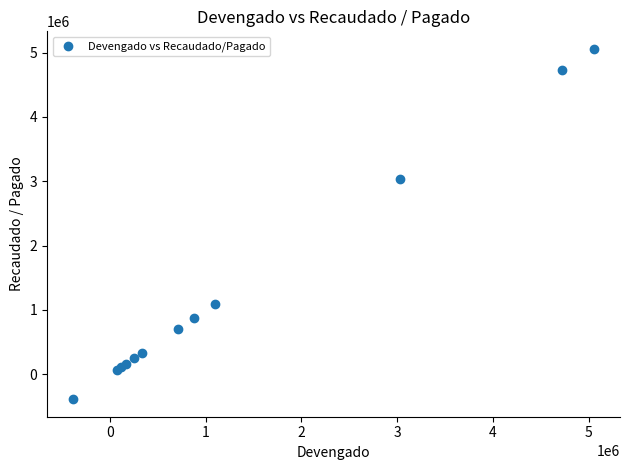

What Y value in the scatter plot is closest to 2335176?

3028461.7